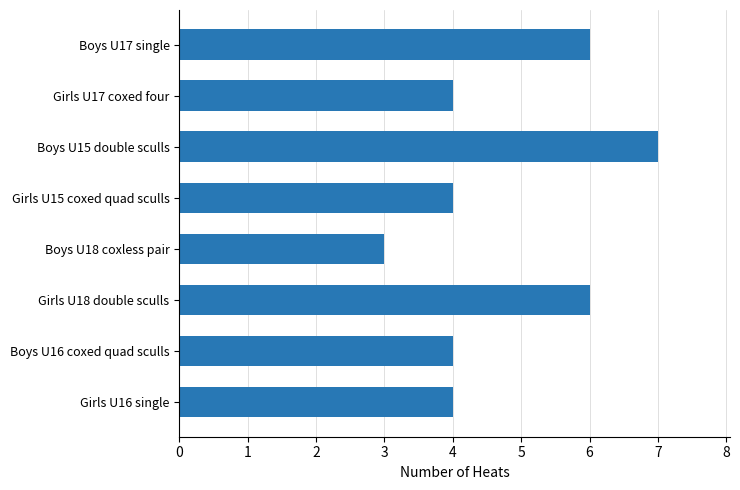

Which label corresponds to the largest value in the chart?

Boys U15 double sculls